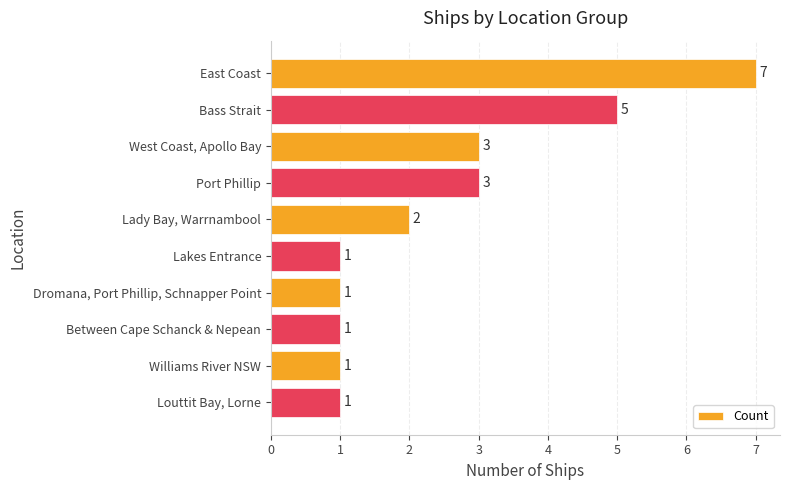

How many categories are shown in the chart?

10